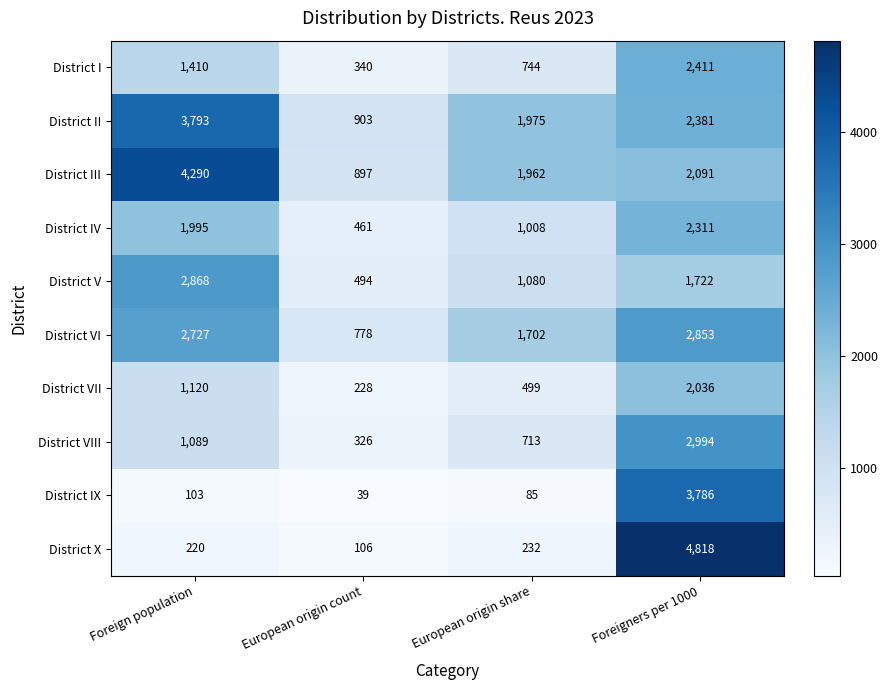

Which series has the largest total across all categories?

District III